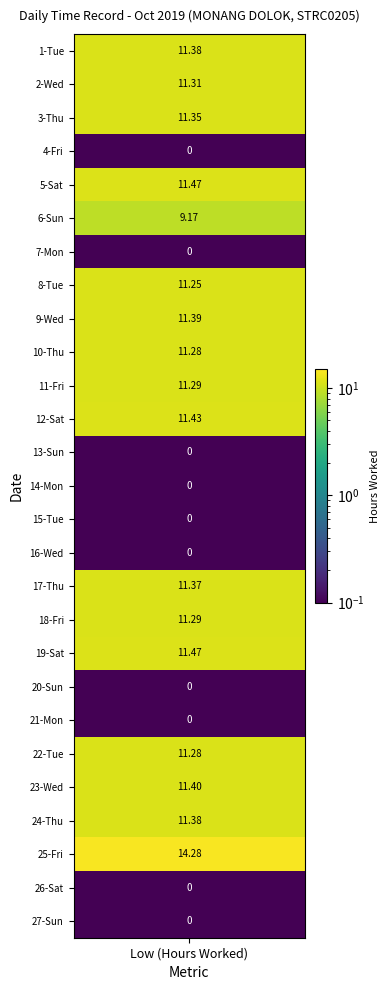

Reading right to left, list all the values displayed in this chart.

0.0	0.0	14.3	11.4	11.4	11.3	0.0	0.0	11.5	11.3	11.4	0.0	0.0	0.0	0.0	11.4	11.3	11.3	11.4	11.2	0.0	9.2	11.5	0.0	11.3	11.3	11.4